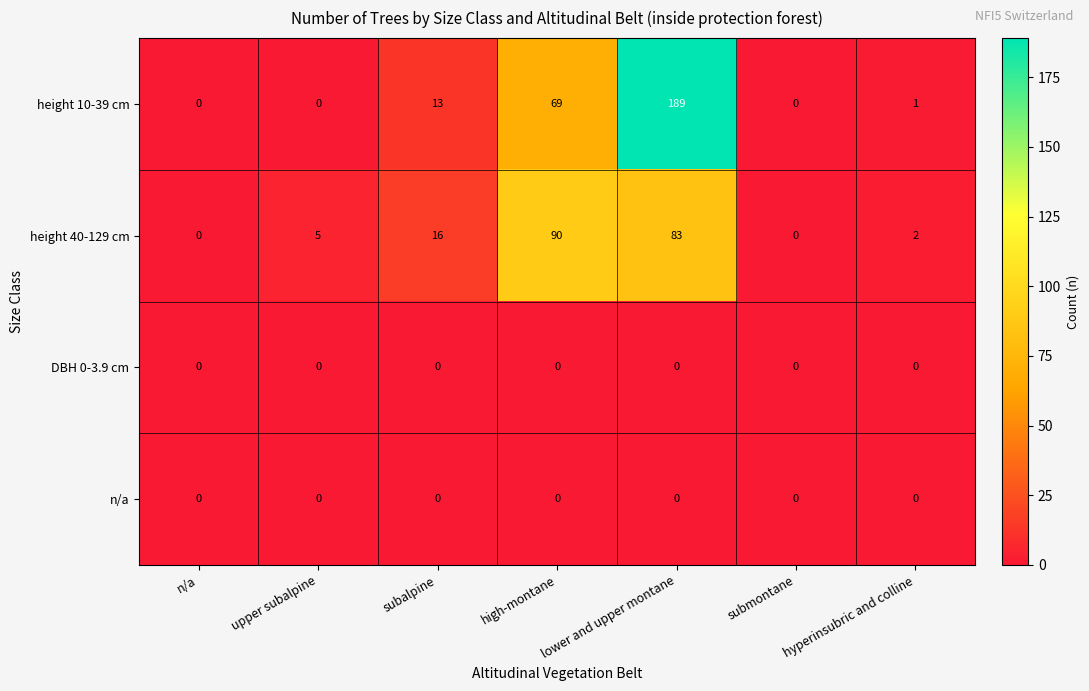

What is the total value across all series at subalpine?

29